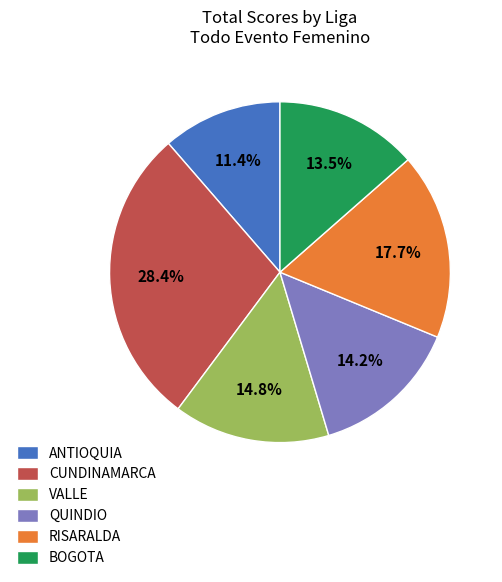

Which has a higher value, VALLE or BOGOTA?

VALLE